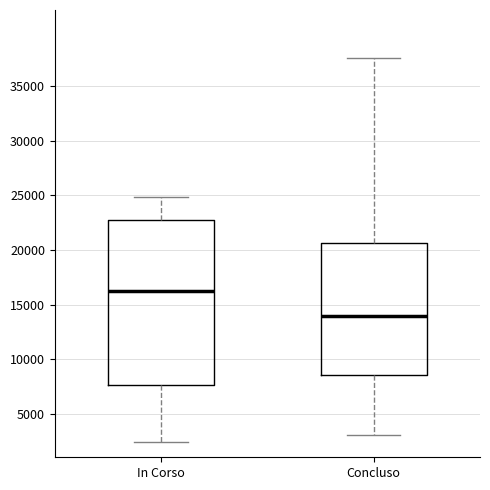

Which box's median line is the highest?

In Corso